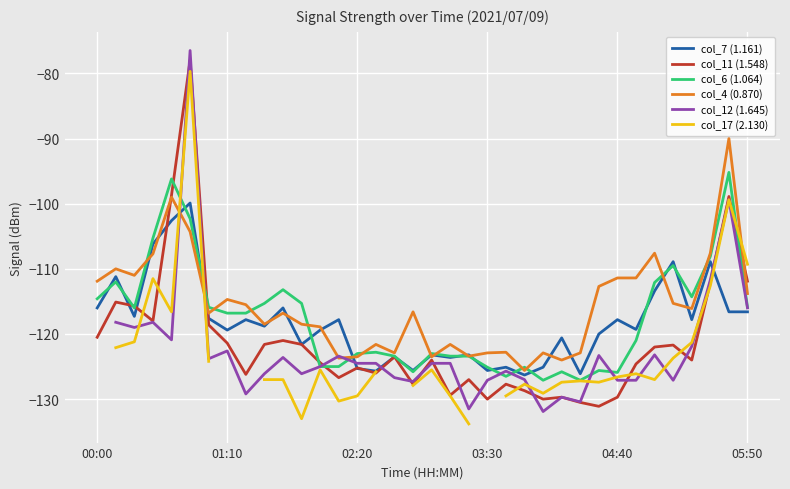

Count the number of categories in the chart.

36